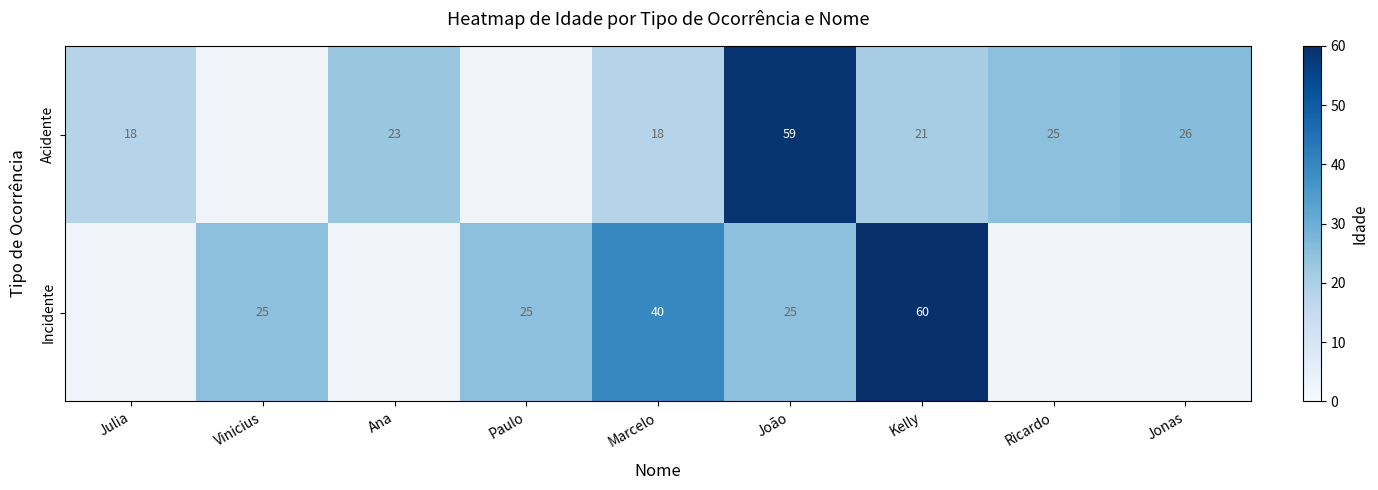

What is the smallest value displayed?

18.0